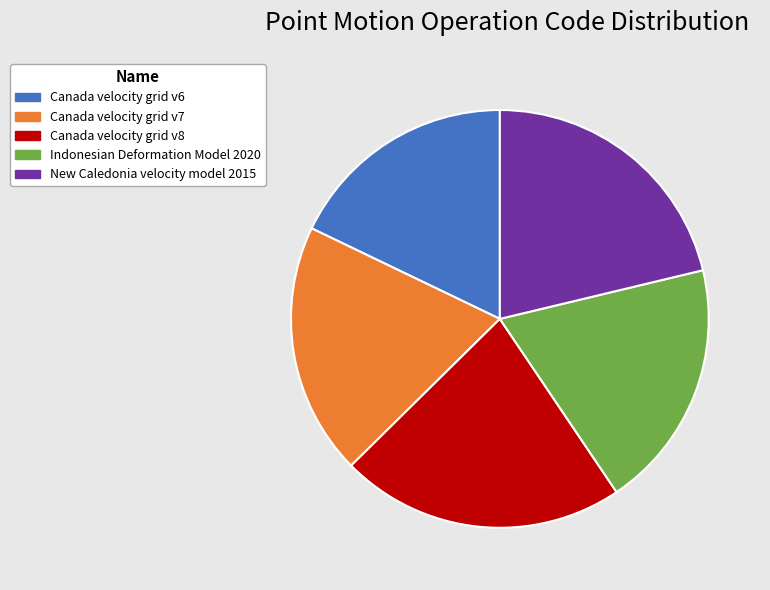

True or false: New Caledonia velocity model 2015 accounts for 21% of the total.

True